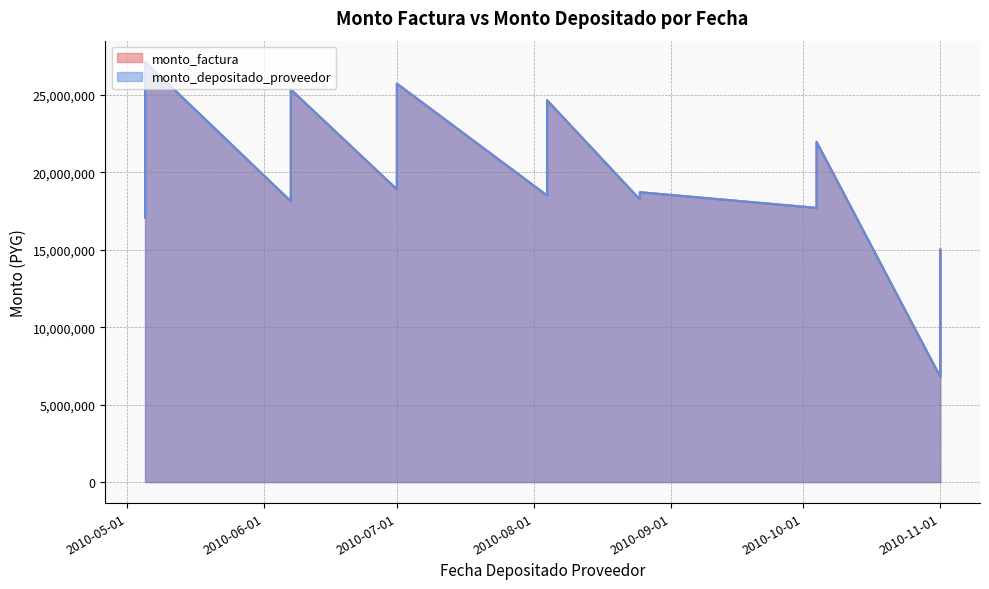

True or false: monto_depositado_proveedor has more than 1 interior local peaks.

True